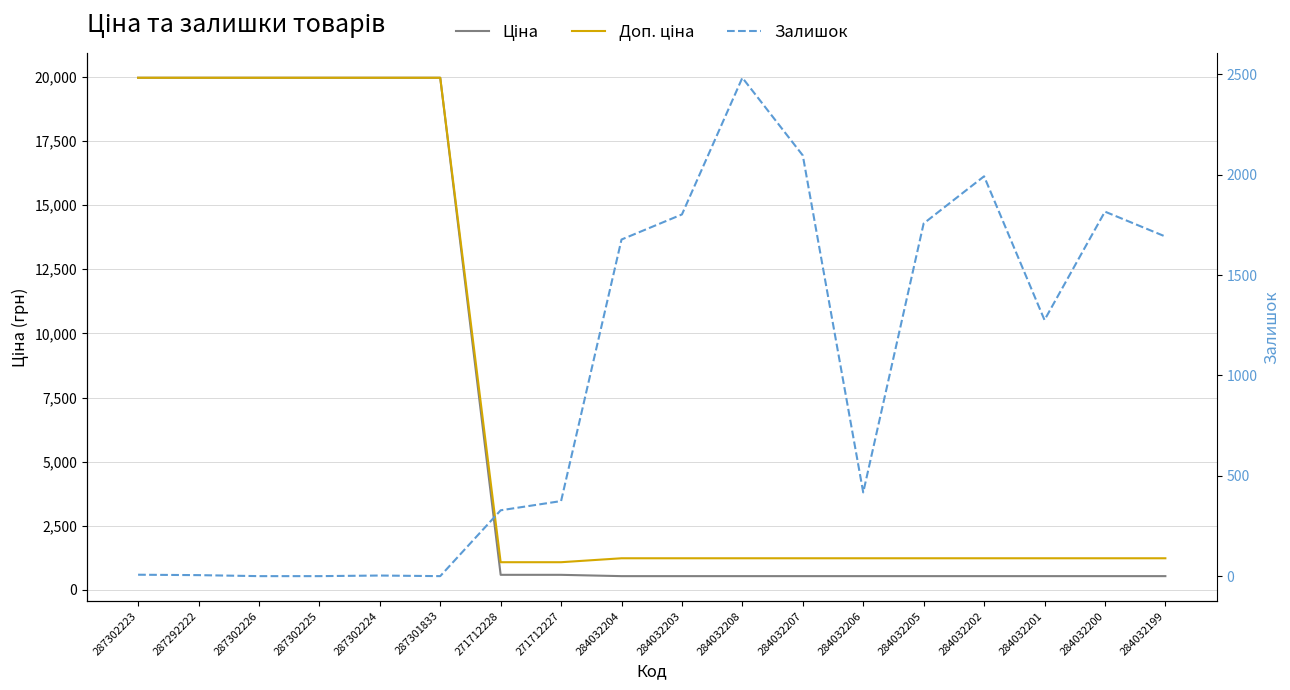

How many lines are shown in the chart?

3